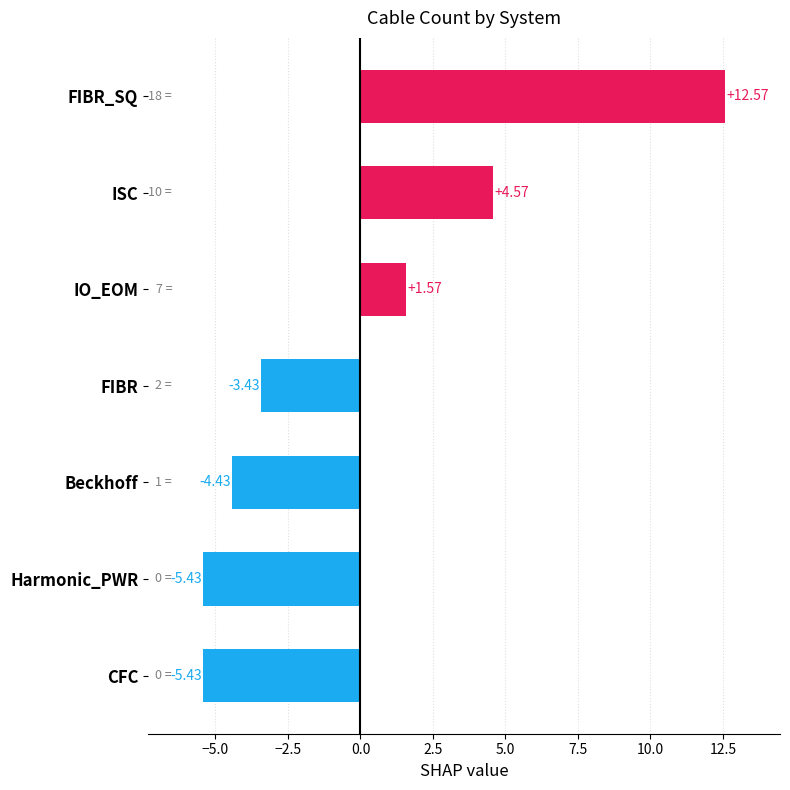

What is the label of the 6th bar from the bottom?

ISC